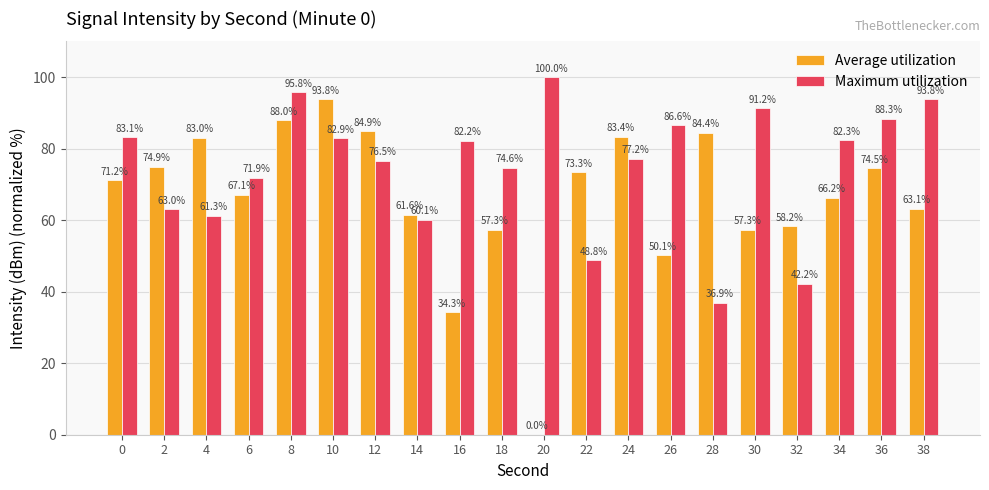

Reading right to left, list all the values displayed in this chart.

Average utilization: 38=63.1	36=74.5	34=66.2	32=58.2	30=57.3	28=84.4	26=50.1	24=83.4	22=73.3	20=0.0	18=57.3	16=34.3	14=61.6	12=84.9	10=93.8	8=88.0	6=67.1	4=83.0	2=74.9	0=71.2
Maximum utilization: 38=93.8	36=88.3	34=82.3	32=42.2	30=91.2	28=36.9	26=86.6	24=77.2	22=48.8	20=100.0	18=74.6	16=82.2	14=60.1	12=76.5	10=82.9	8=95.8	6=71.9	4=61.3	2=63.0	0=83.1